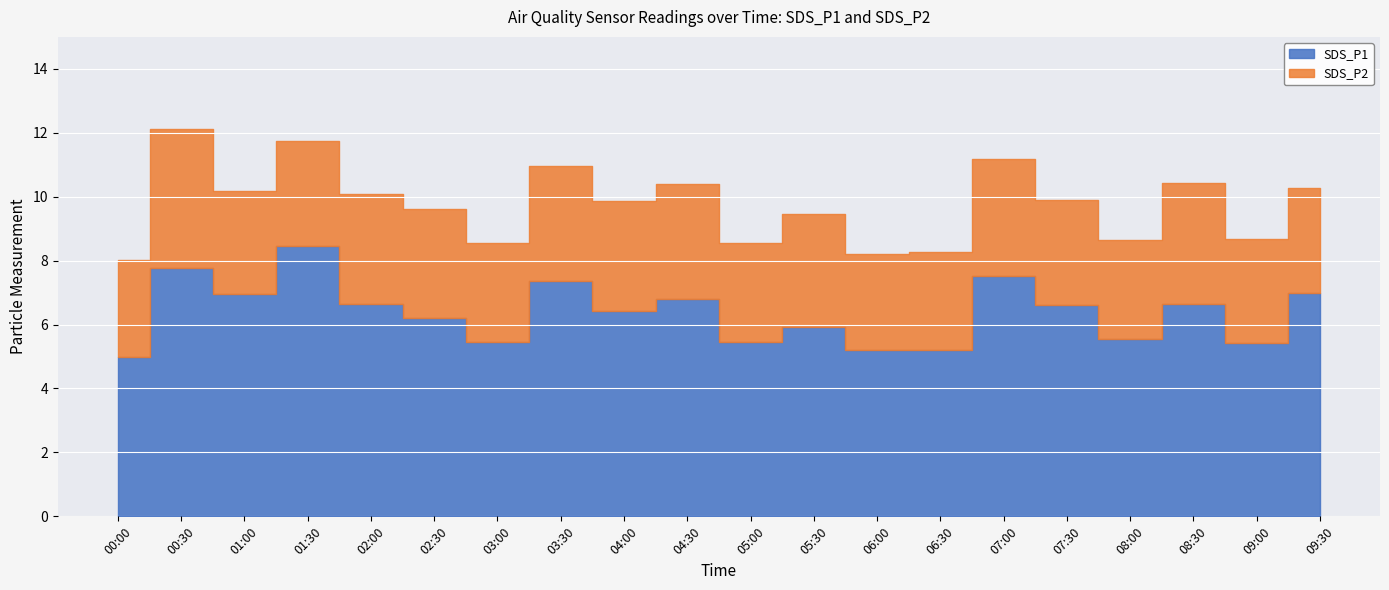

How many values in the SDS_P1 series exceed 6?

12